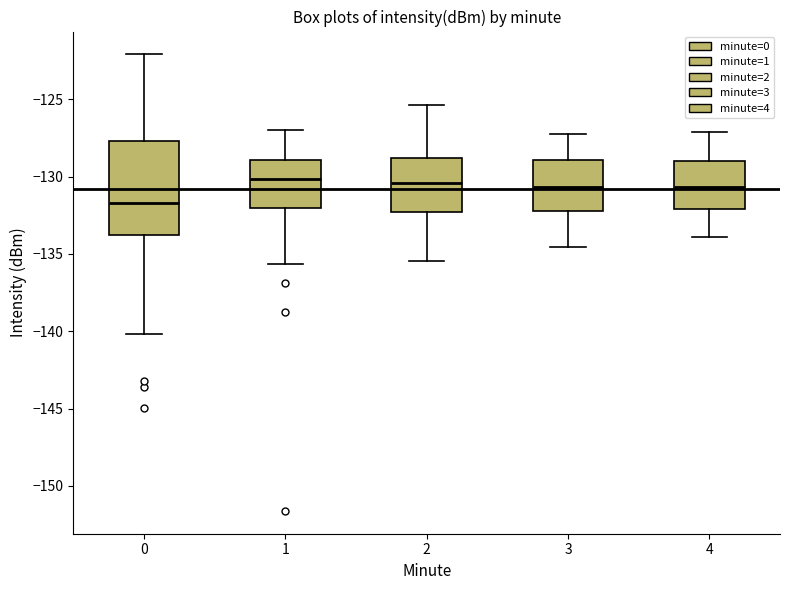

Which box's median line is the lowest?

0